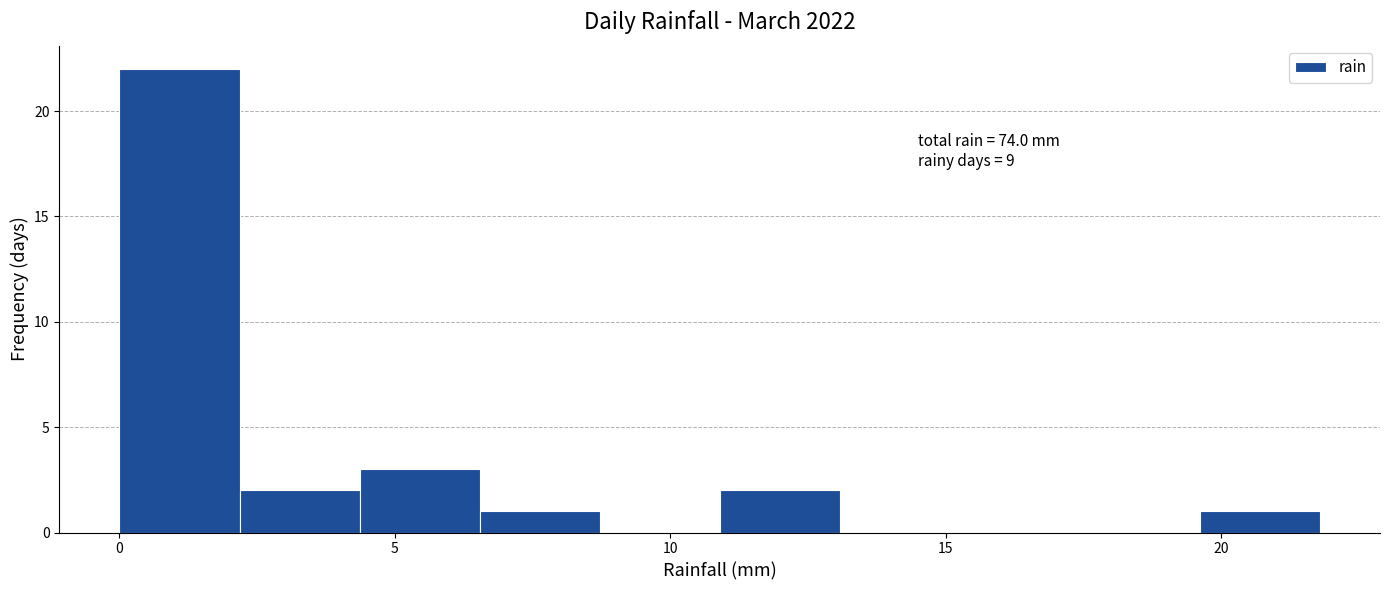

Over which range of the x-axis is the bar tallest?

0.0 to 2.0